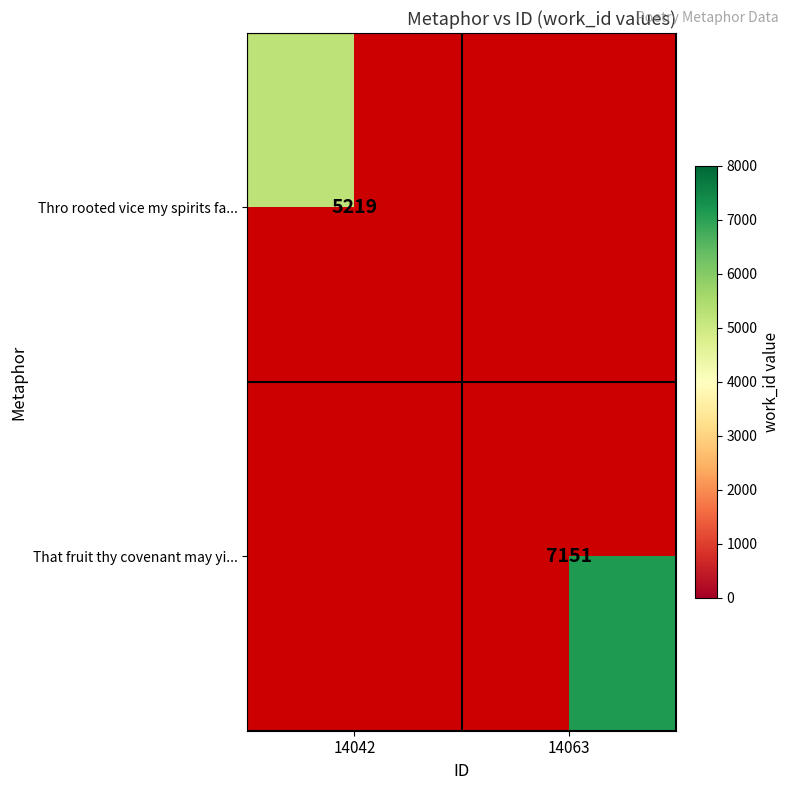

The Thro rooted vice my spirits fa... series shows 2638 at 14042. True or false?

False